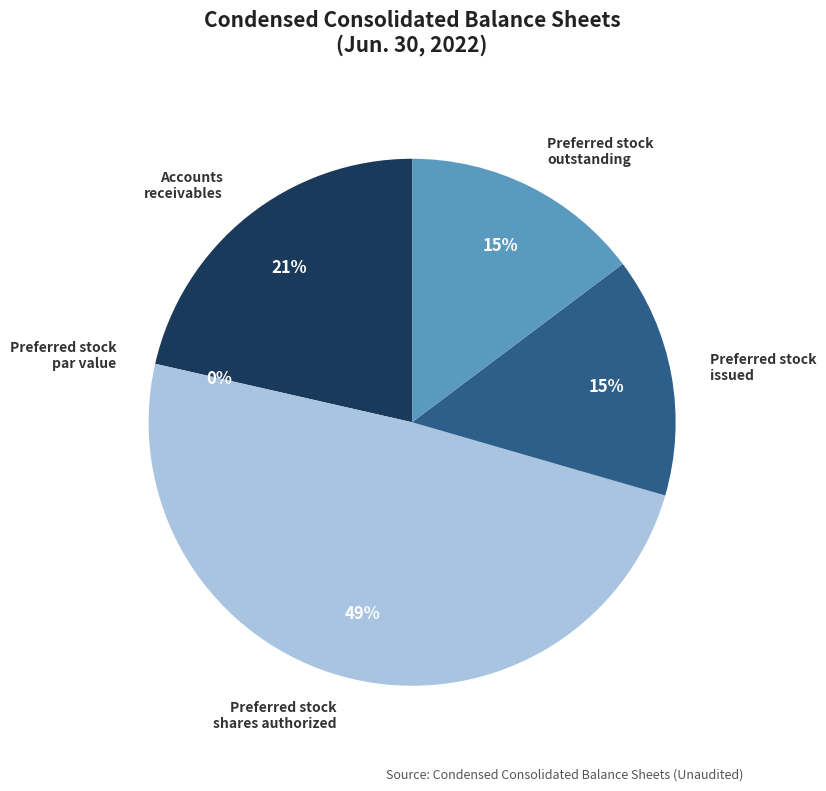

To the nearest percent, what is the difference between the largest and smallest slice percentages?

49%